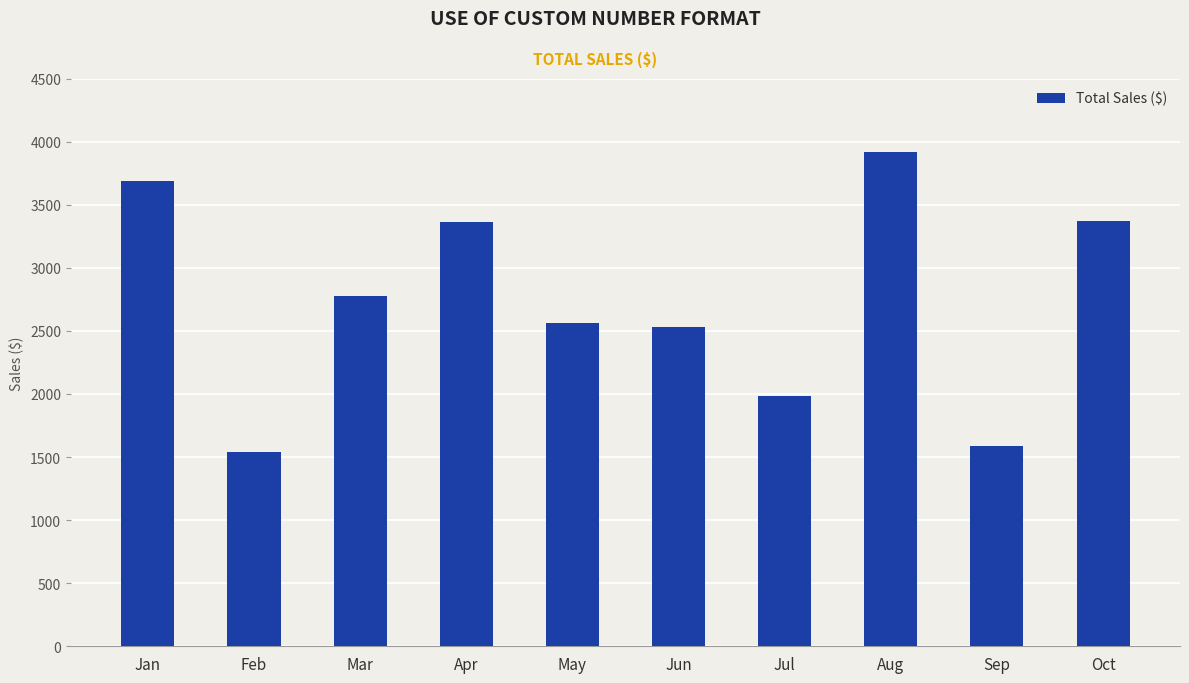

Between Aug and Sep, which is larger?

Aug